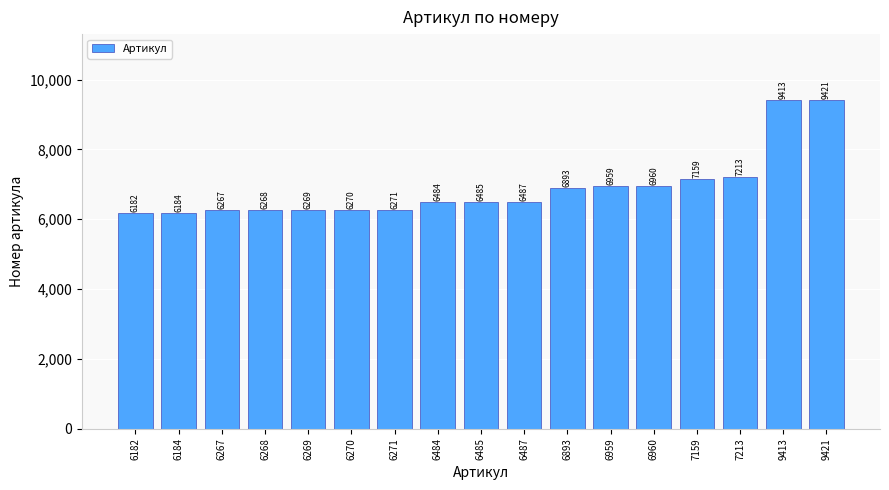

What is the approximate value at 6270?

6270